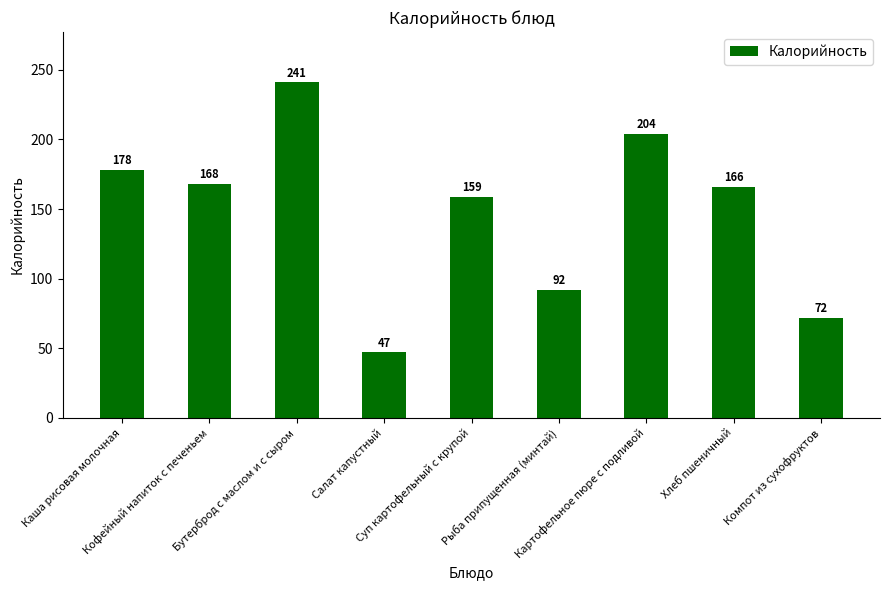

Reading left to right, extract all data points from this chart.

178	168	241	47	159	92	204	166	72